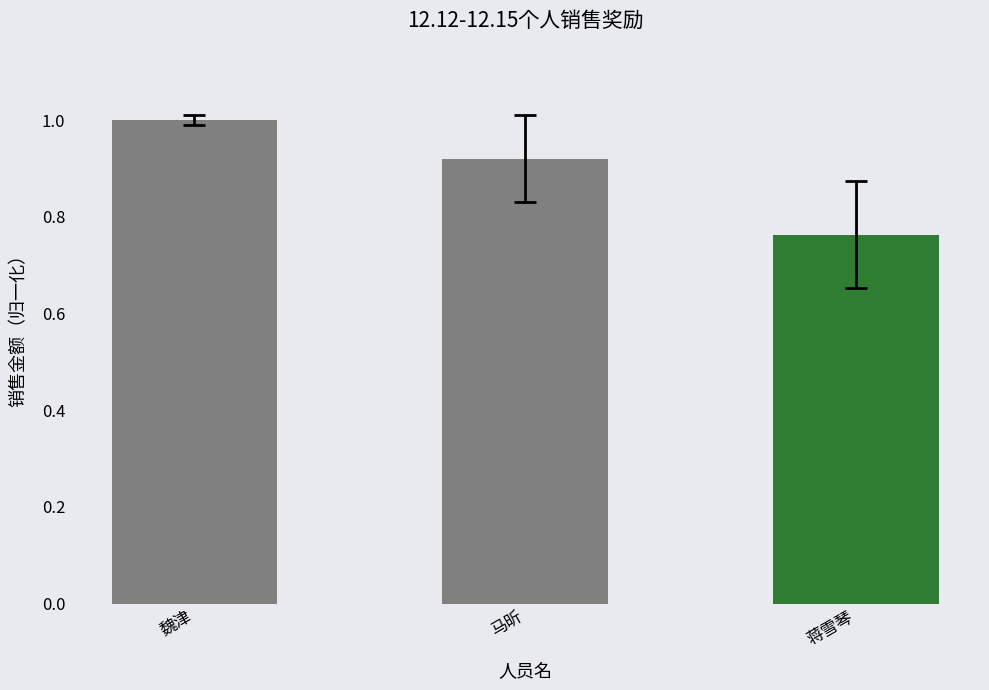

The value at 魏津 is 1.6. True or false?

False